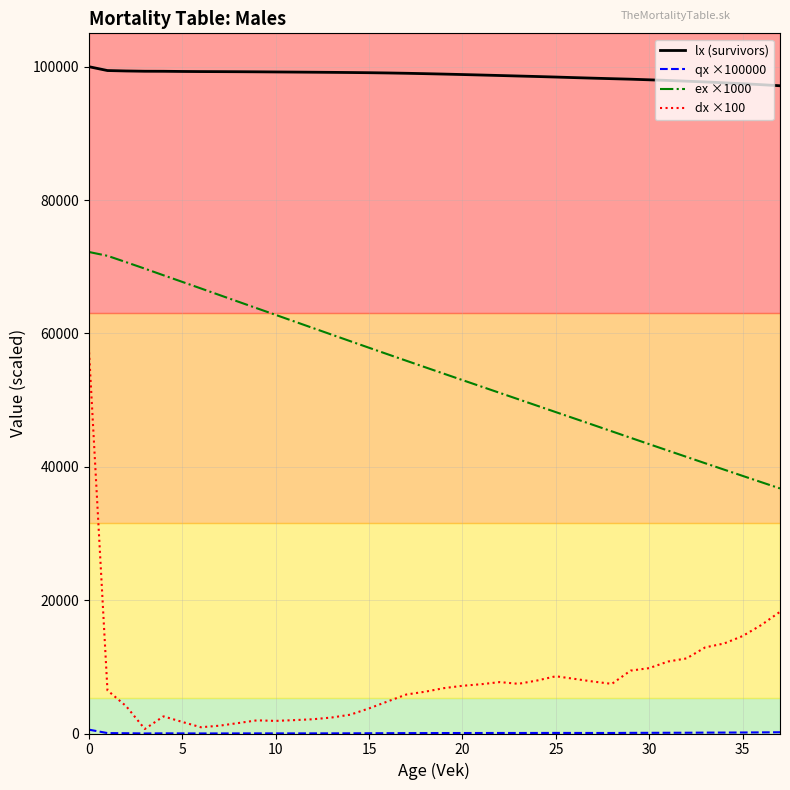

What is the sum of all ex ×1000 values?

2072505.0